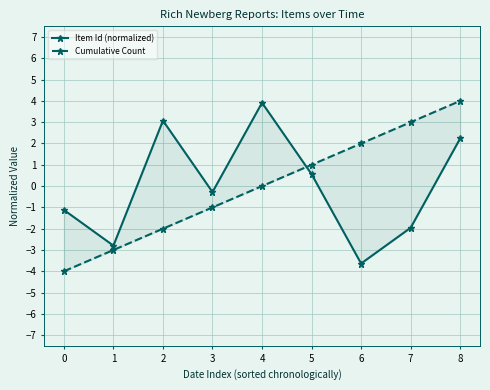

Reading left to right, what are all the values shown in this chart?

Item Id (normalized): -1.1	-2.8	3.1	-0.3	3.9	0.6	-3.6	-2.0	2.2
Cumulative Count: -4.0	-3.0	-2.0	-1.0	0.0	1.0	2.0	3.0	4.0